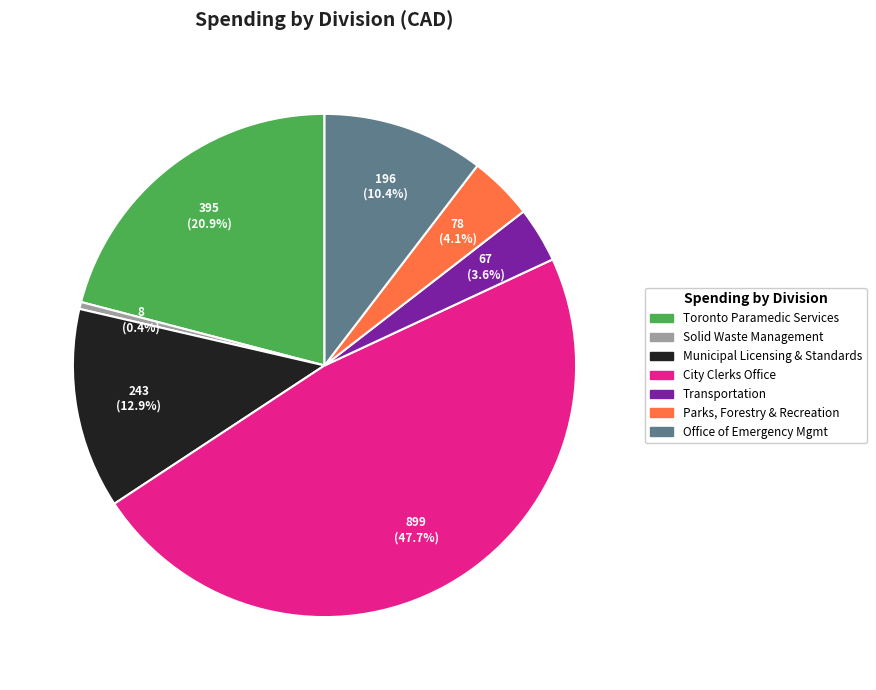

Does any single category account for the majority?

No